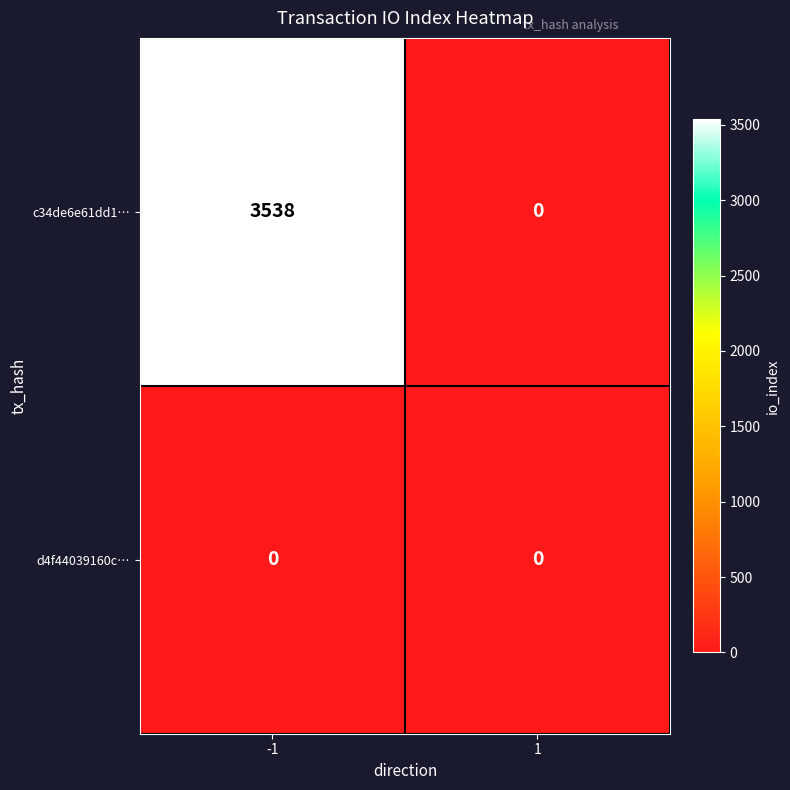

Rank the series by their maximum value, from highest to lowest.

c34de6e61dd1…, d4f44039160c…